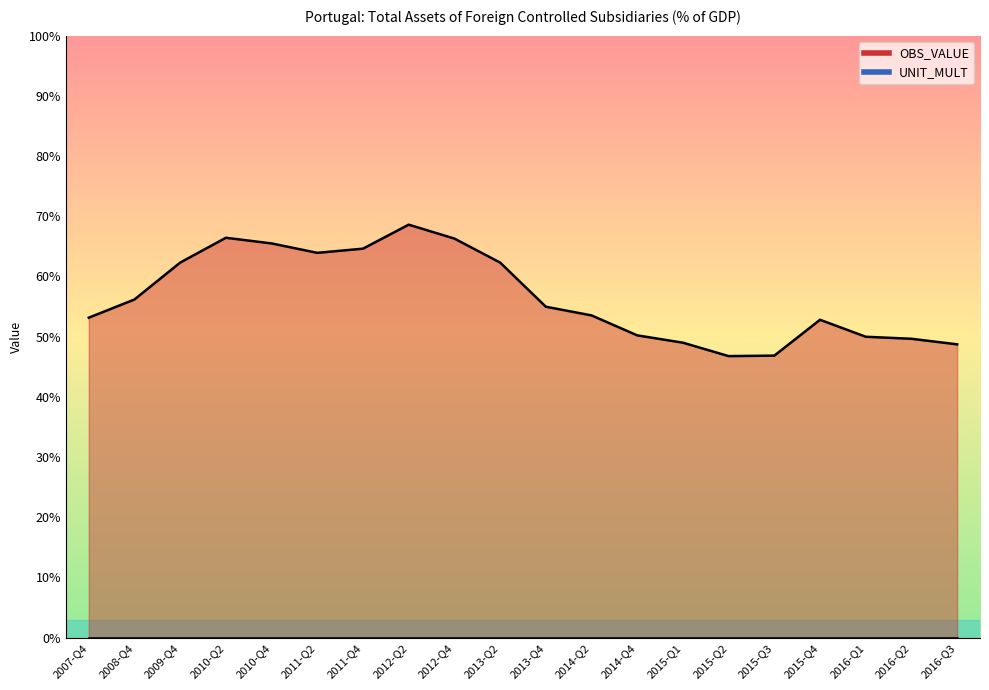

Is it true that the value at 2013-Q4 is 55.0?

True